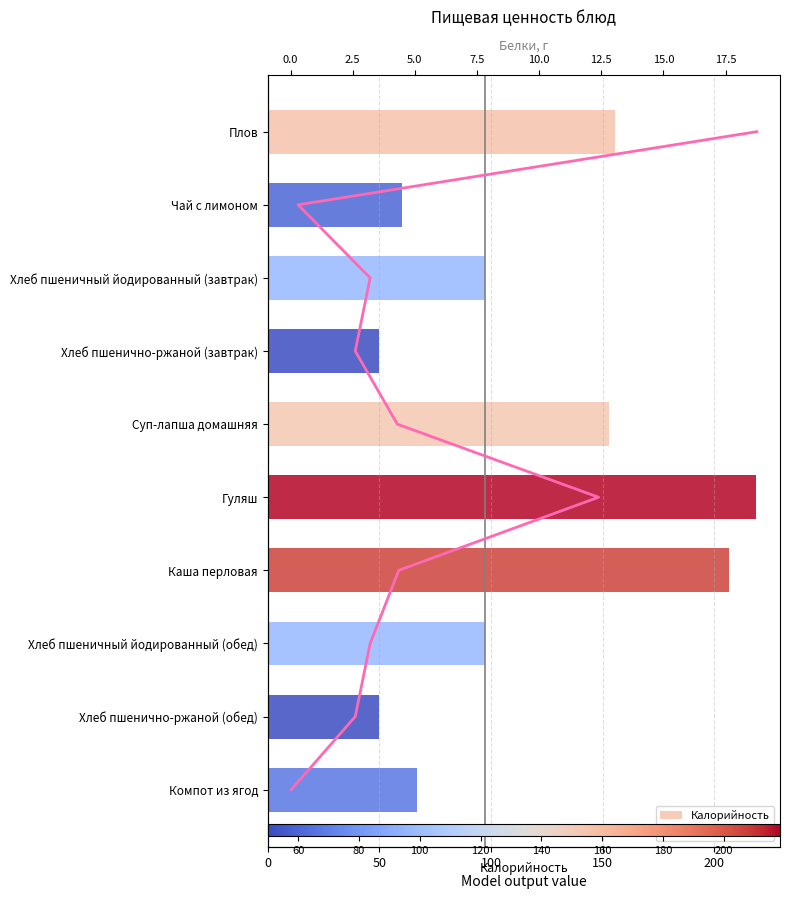

Count the Белки values in the range 2 to 7.

6